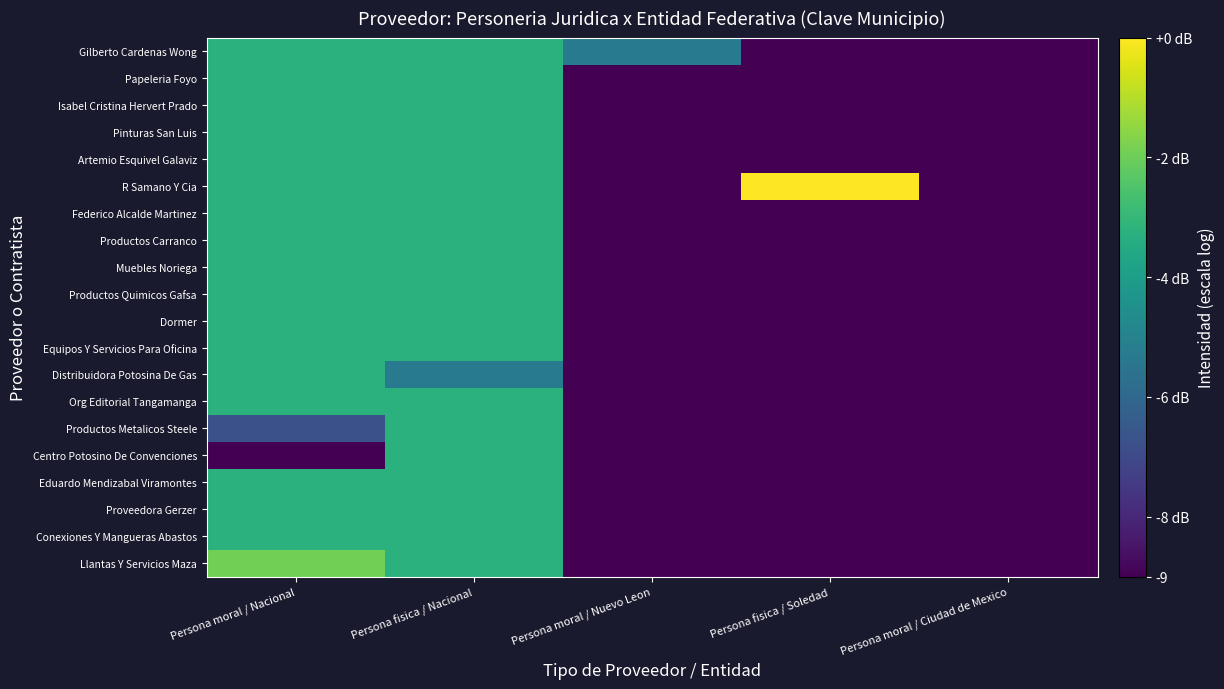

Reading left to right, transcribe all the data shown in this chart.

Llantas Y Servicios Maza: Persona moral / Nacional=-1.9	Persona fisica / Nacional=-3.3	Persona moral / Nuevo Leon=-9.0	Persona fisica / Soledad=-9.0	Persona moral / Ciudad de Mexico=-9.0
Conexiones Y Mangueras Abastos: Persona moral / Nacional=-3.3	Persona fisica / Nacional=-3.3	Persona moral / Nuevo Leon=-9.0	Persona fisica / Soledad=-9.0	Persona moral / Ciudad de Mexico=-9.0
Proveedora Gerzer: Persona moral / Nacional=-3.3	Persona fisica / Nacional=-3.3	Persona moral / Nuevo Leon=-9.0	Persona fisica / Soledad=-9.0	Persona moral / Ciudad de Mexico=-9.0
Eduardo Mendizabal Viramontes: Persona moral / Nacional=-3.3	Persona fisica / Nacional=-3.3	Persona moral / Nuevo Leon=-9.0	Persona fisica / Soledad=-9.0	Persona moral / Ciudad de Mexico=-9.0
Centro Potosino De Convenciones: Persona moral / Nacional=-9.0	Persona fisica / Nacional=-3.3	Persona moral / Nuevo Leon=-9.0	Persona fisica / Soledad=-9.0	Persona moral / Ciudad de Mexico=-9.0
Productos Metalicos Steele: Persona moral / Nacional=-6.8	Persona fisica / Nacional=-3.3	Persona moral / Nuevo Leon=-9.0	Persona fisica / Soledad=-9.0	Persona moral / Ciudad de Mexico=-9.0
Org Editorial Tangamanga: Persona moral / Nacional=-3.3	Persona fisica / Nacional=-3.3	Persona moral / Nuevo Leon=-9.0	Persona fisica / Soledad=-9.0	Persona moral / Ciudad de Mexico=-9.0
Distribuidora Potosina De Gas: Persona moral / Nacional=-3.3	Persona fisica / Nacional=-5.3	Persona moral / Nuevo Leon=-9.0	Persona fisica / Soledad=-9.0	Persona moral / Ciudad de Mexico=-9.0
Equipos Y Servicios Para Oficina: Persona moral / Nacional=-3.3	Persona fisica / Nacional=-3.3	Persona moral / Nuevo Leon=-9.0	Persona fisica / Soledad=-9.0	Persona moral / Ciudad de Mexico=-9.0
Dormer: Persona moral / Nacional=-3.3	Persona fisica / Nacional=-3.3	Persona moral / Nuevo Leon=-9.0	Persona fisica / Soledad=-9.0	Persona moral / Ciudad de Mexico=-9.0
Productos Quimicos Gafsa: Persona moral / Nacional=-3.3	Persona fisica / Nacional=-3.3	Persona moral / Nuevo Leon=-9.0	Persona fisica / Soledad=-9.0	Persona moral / Ciudad de Mexico=-9.0
Muebles Noriega: Persona moral / Nacional=-3.3	Persona fisica / Nacional=-3.3	Persona moral / Nuevo Leon=-9.0	Persona fisica / Soledad=-9.0	Persona moral / Ciudad de Mexico=-9.0
Productos Carranco: Persona moral / Nacional=-3.3	Persona fisica / Nacional=-3.3	Persona moral / Nuevo Leon=-9.0	Persona fisica / Soledad=-9.0	Persona moral / Ciudad de Mexico=-9.0
Federico Alcalde Martinez: Persona moral / Nacional=-3.3	Persona fisica / Nacional=-3.3	Persona moral / Nuevo Leon=-9.0	Persona fisica / Soledad=-9.0	Persona moral / Ciudad de Mexico=-9.0
R Samano Y Cia: Persona moral / Nacional=-3.3	Persona fisica / Nacional=-3.3	Persona moral / Nuevo Leon=-9.0	Persona fisica / Soledad=0.0	Persona moral / Ciudad de Mexico=-9.0
Artemio Esquivel Galaviz: Persona moral / Nacional=-3.3	Persona fisica / Nacional=-3.3	Persona moral / Nuevo Leon=-9.0	Persona fisica / Soledad=-9.0	Persona moral / Ciudad de Mexico=-9.0
Pinturas San Luis: Persona moral / Nacional=-3.3	Persona fisica / Nacional=-3.3	Persona moral / Nuevo Leon=-9.0	Persona fisica / Soledad=-9.0	Persona moral / Ciudad de Mexico=-9.0
Isabel Cristina Hervert Prado: Persona moral / Nacional=-3.3	Persona fisica / Nacional=-3.3	Persona moral / Nuevo Leon=-9.0	Persona fisica / Soledad=-9.0	Persona moral / Ciudad de Mexico=-9.0
Papeleria Foyo: Persona moral / Nacional=-3.3	Persona fisica / Nacional=-3.3	Persona moral / Nuevo Leon=-9.0	Persona fisica / Soledad=-9.0	Persona moral / Ciudad de Mexico=-9.0
Gilberto Cardenas Wong: Persona moral / Nacional=-3.3	Persona fisica / Nacional=-3.3	Persona moral / Nuevo Leon=-5.3	Persona fisica / Soledad=-9.0	Persona moral / Ciudad de Mexico=-9.0